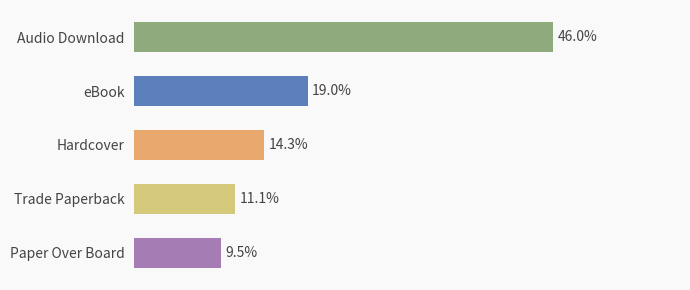

Rank the categories by value from lowest to highest.

Paper Over Board, Trade Paperback, Hardcover, eBook, Audio Download